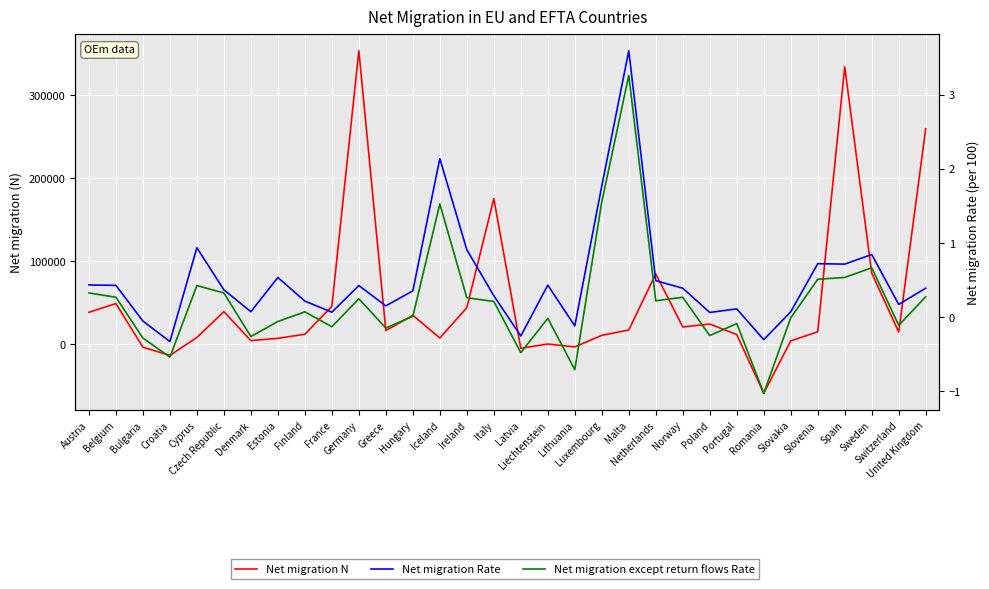

What is the maximum value for Net migration Rate?

3.6